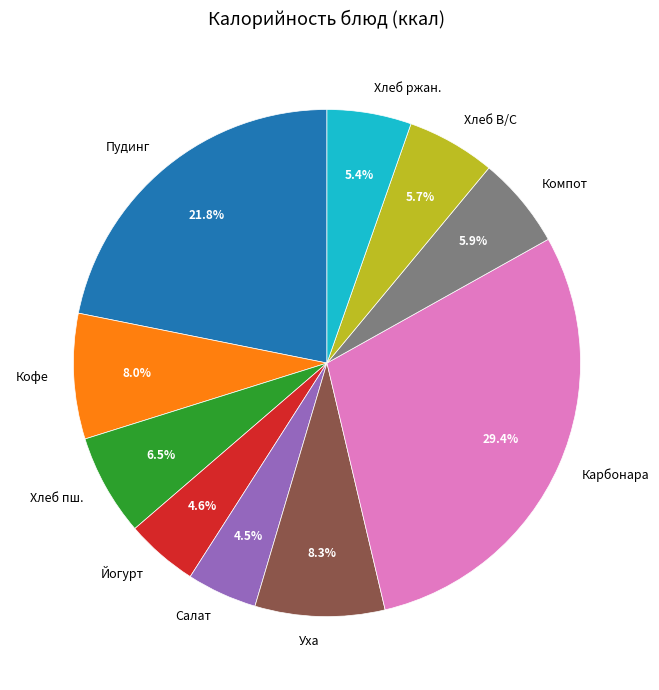

Does any single category account for the majority?

No